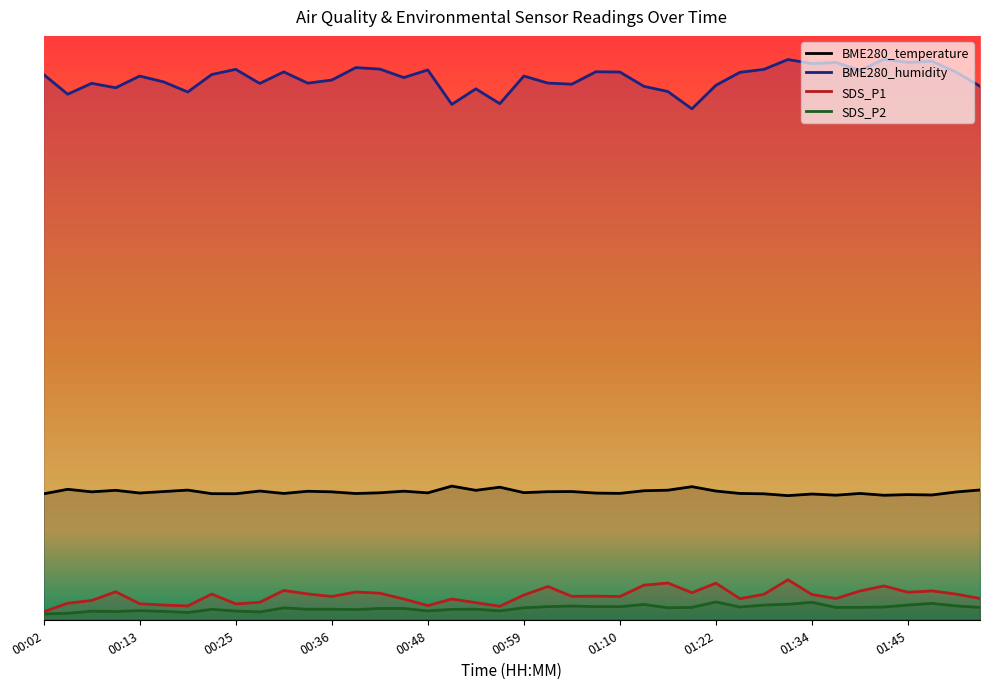

The value of SDS_P2 at 00:36 is 0.2. True or false?

True